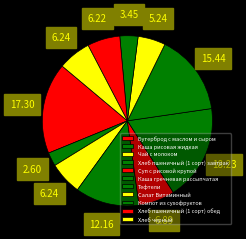

To the nearest percent, what portion does Суп с рисовой крупой represent?

7%